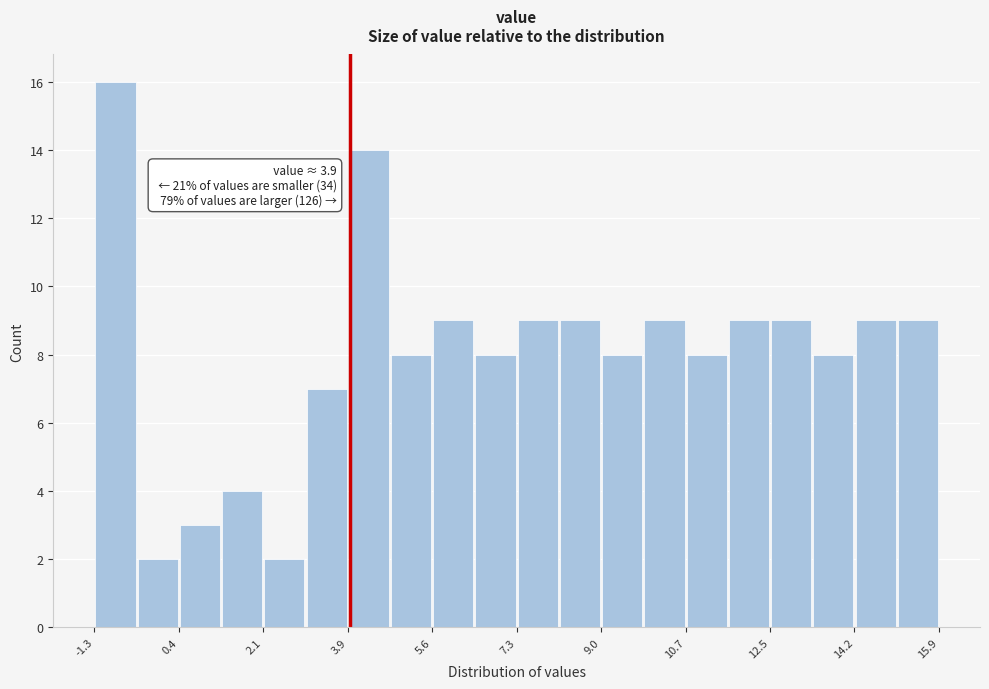

Which range on the x-axis has the tallest bar?

-1.30 to -0.44